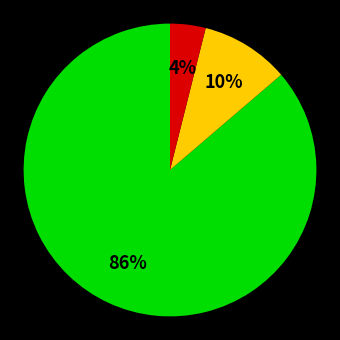

To the nearest percent, what is the average slice percentage?

33%